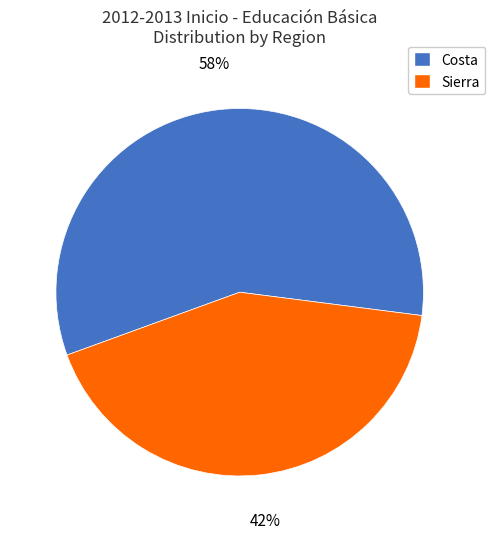

Do Costa and Sierra together represent more than half of the pie?

Yes